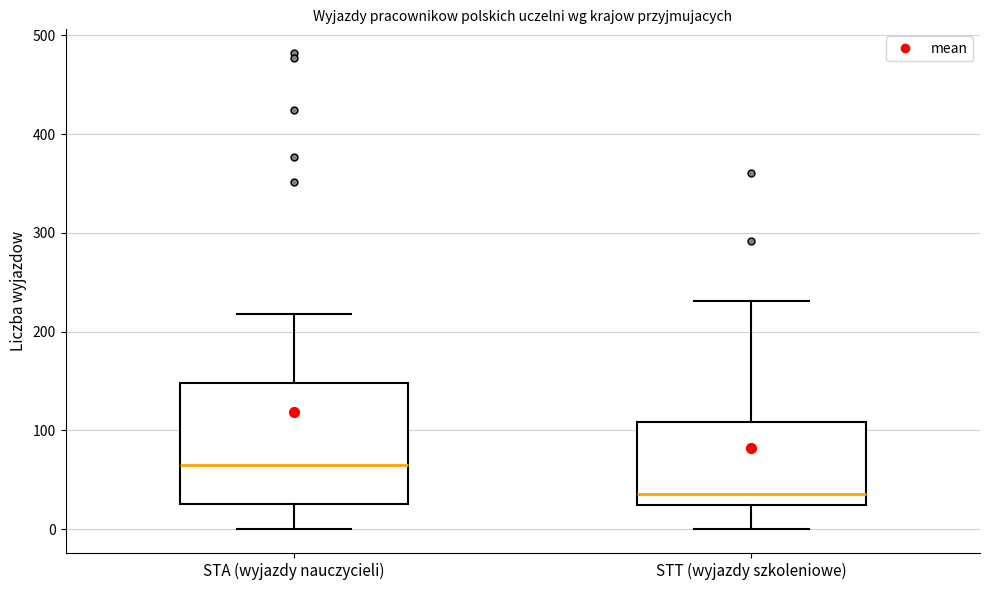

Reading left to right, transcribe this box plot: for each box, give where its median line is, the range the box spans, and where its two whiskers end, as read against the y-axis. The values are not printed on the chart, so give them approximately, as read against the axis.

STA (wyjazdy nauczycieli): median 70, box 30 to 150, whiskers 0 to 220
STT (wyjazdy szkoleniowe): median 40, box 20 to 110, whiskers 0 to 230